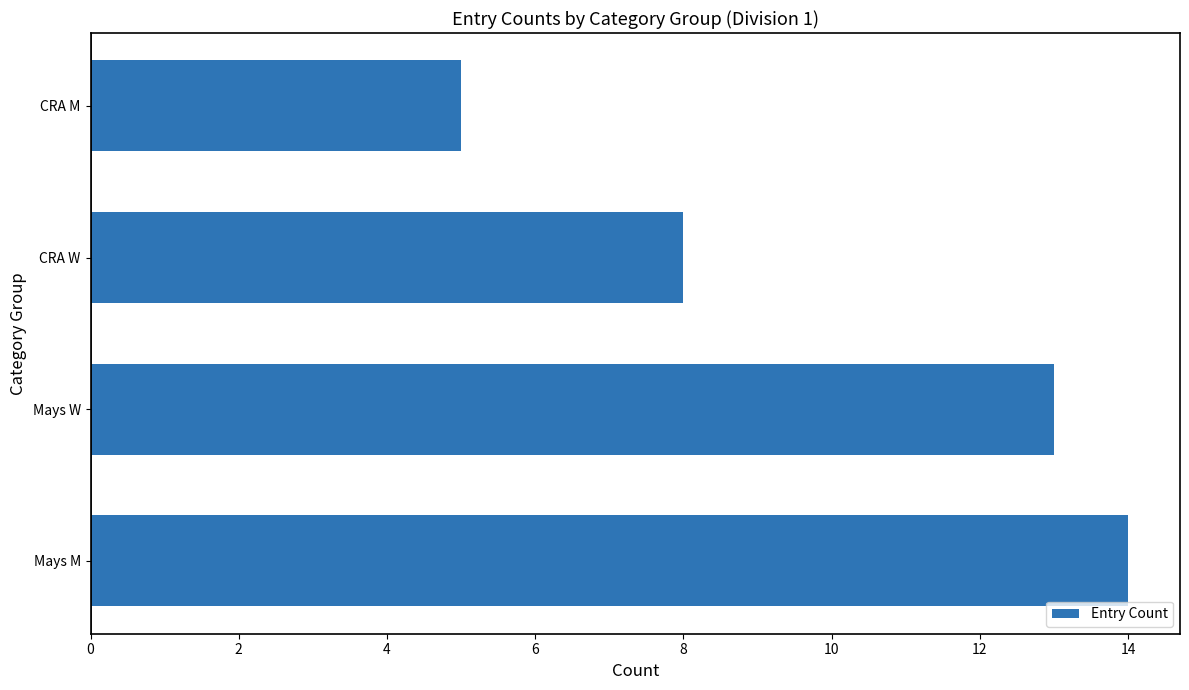

How many data points are less than 13?

2